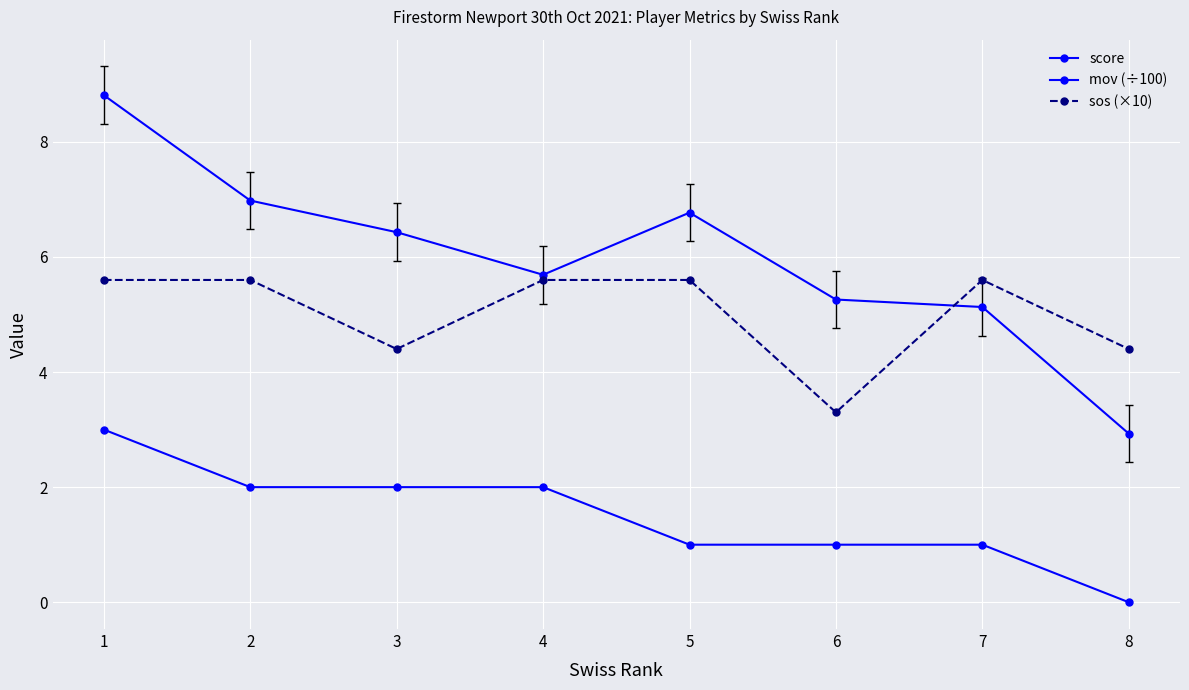

How many categories are shown in the chart?

8